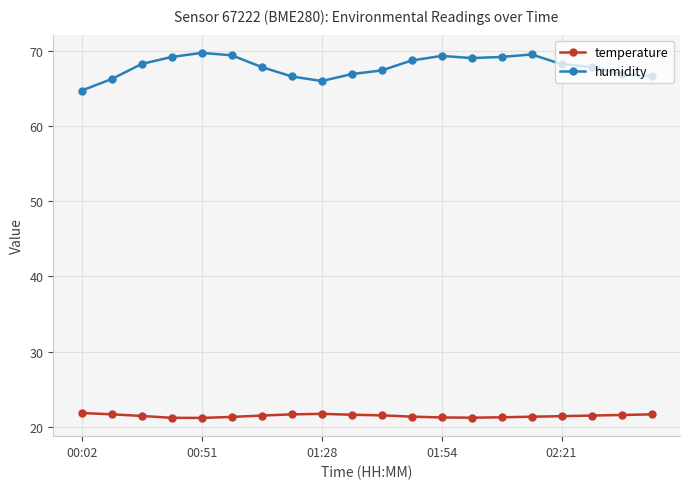

What are all the series names shown in the legend?

temperature, humidity